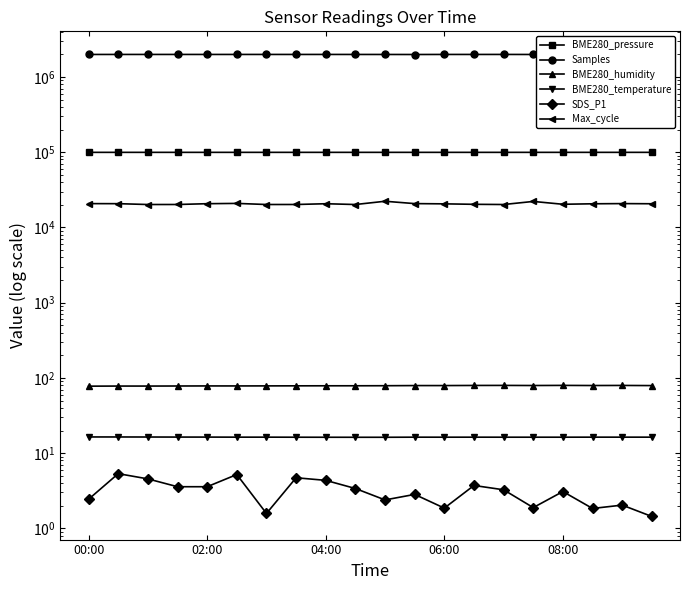

What are all the series names shown in the legend?

BME280_pressure, Samples, BME280_humidity, BME280_temperature, SDS_P1, Max_cycle